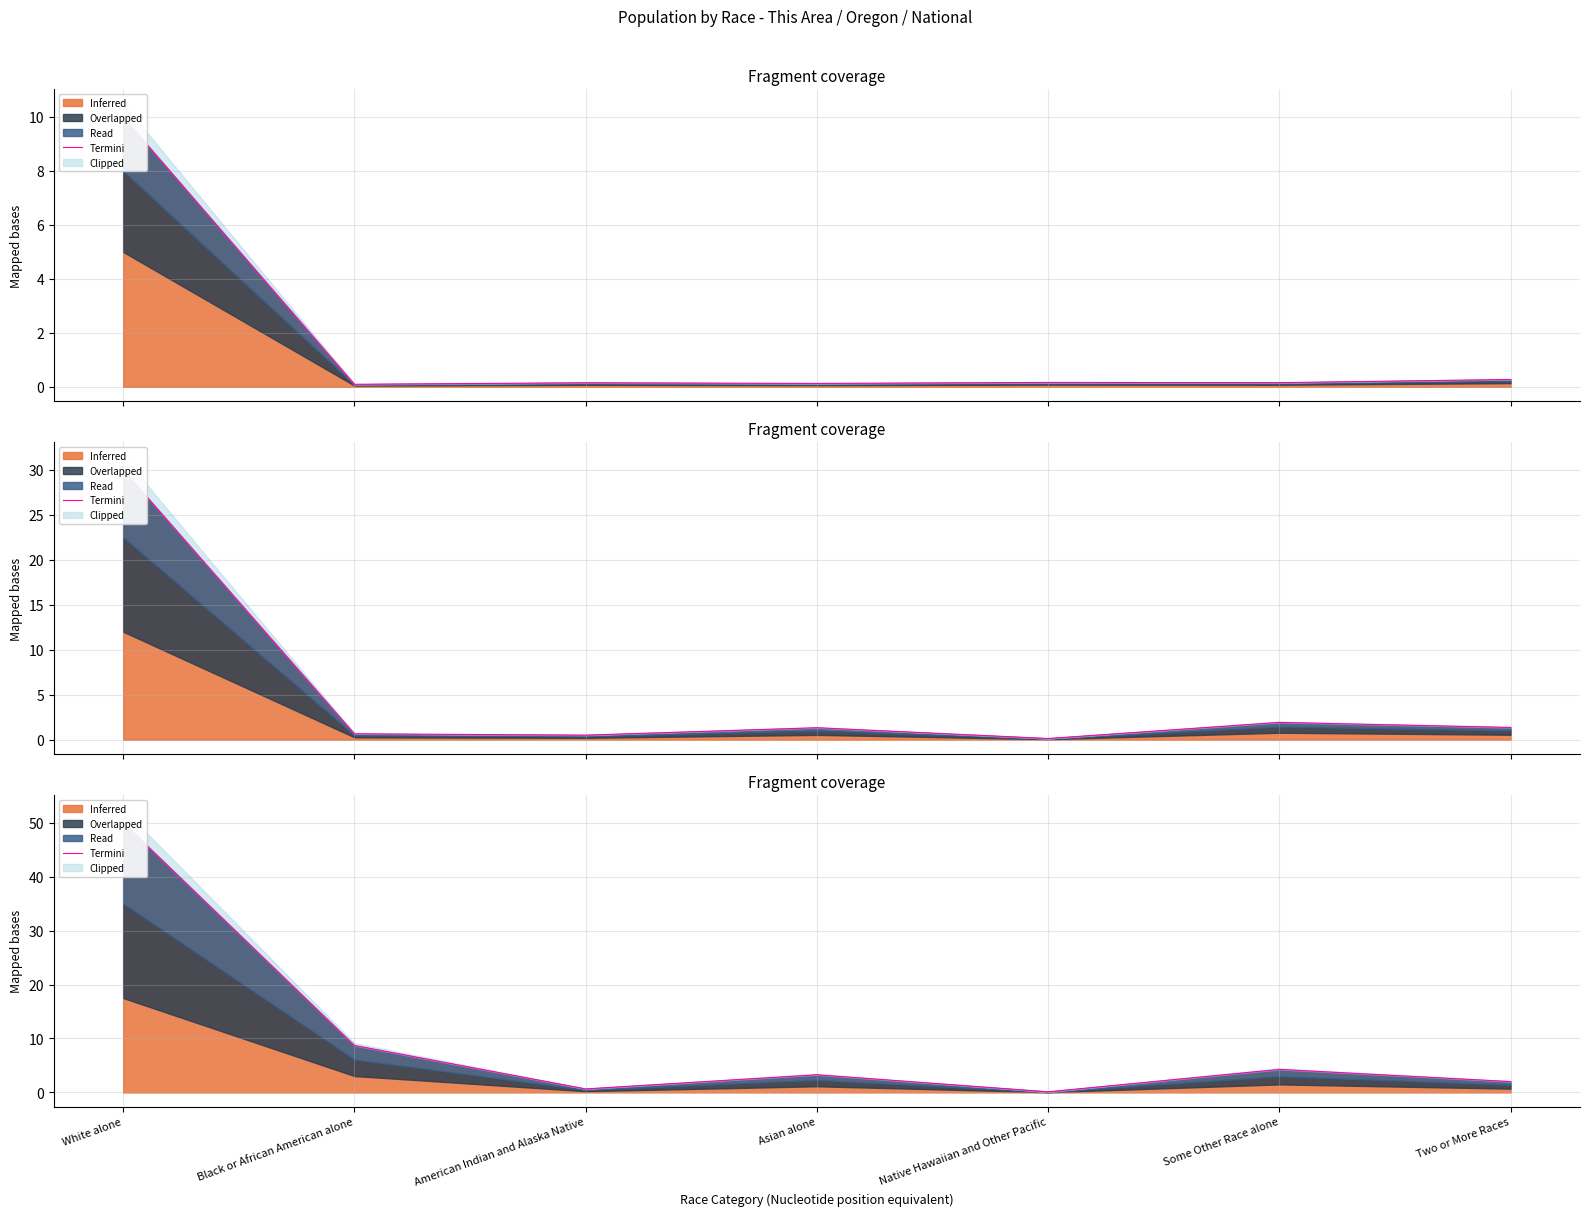

Reading left to right, extract all data points from this chart.

50.0	8.7	0.7	3.3	0.1	4.3	2.0